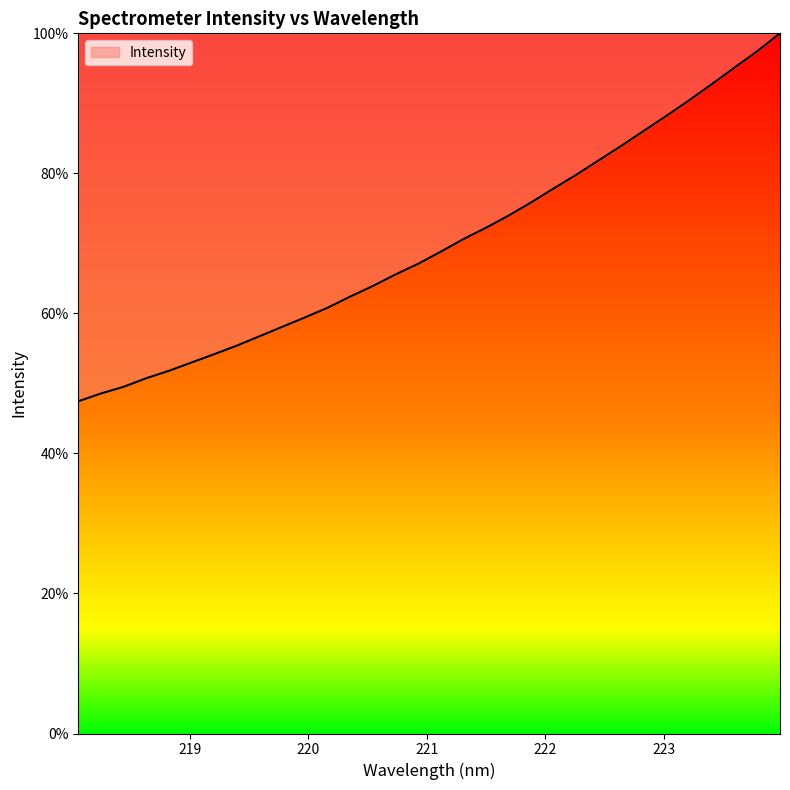

What is the minimum value shown in the chart?

47.4